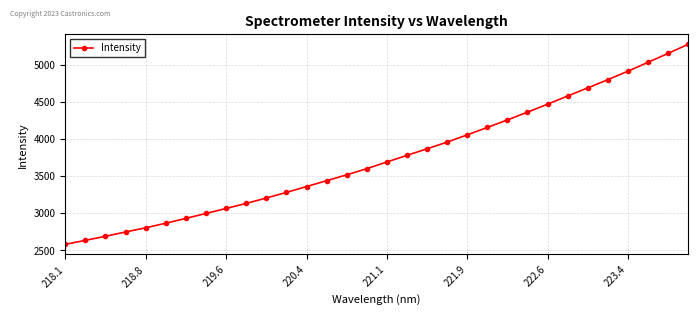

What is the minimum value shown in the chart?

2578.6